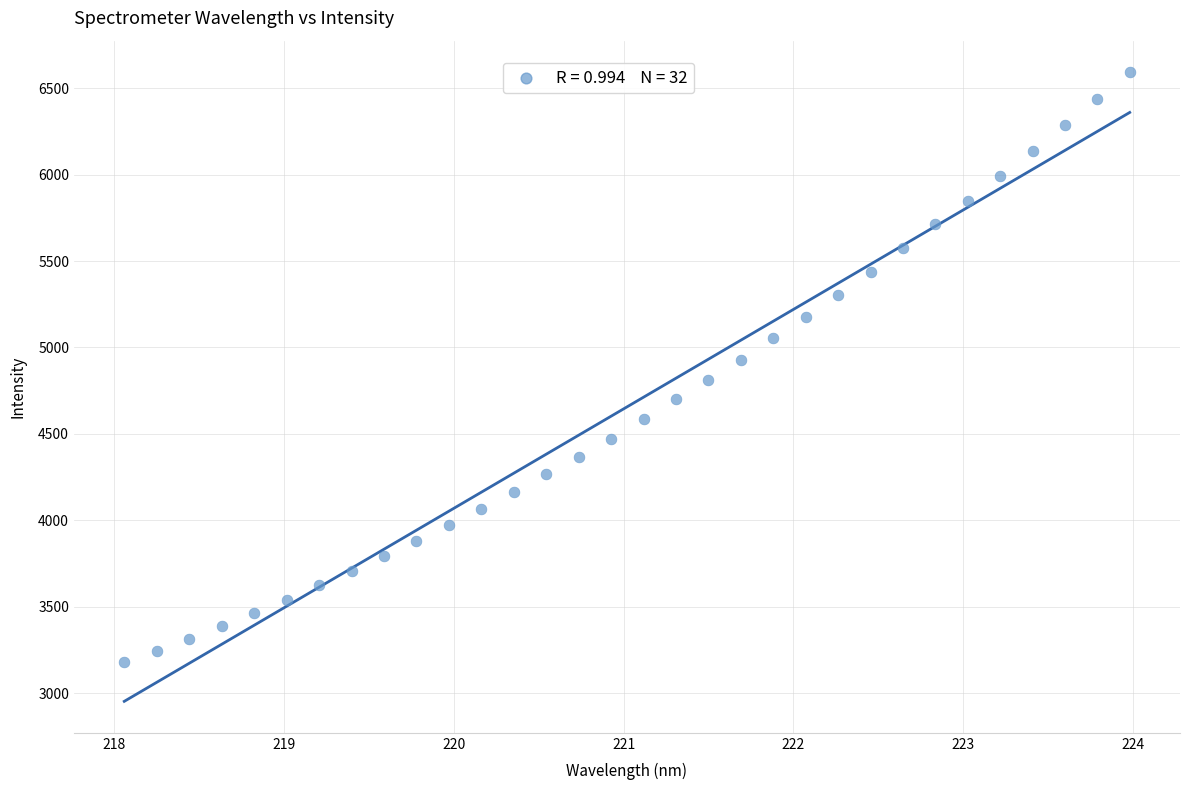

What is the range of Y values (max minus min)?

3416.3